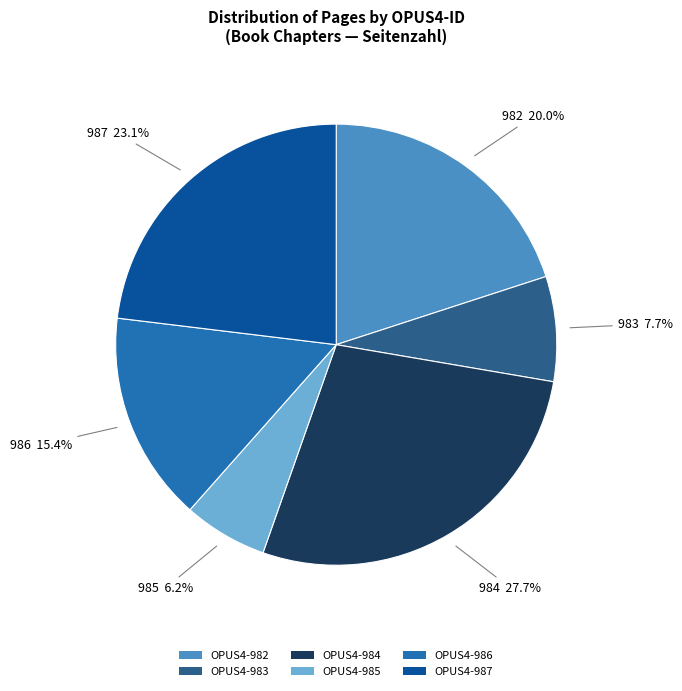

How much of the chart is everything except OPUS4-982?

80.0%